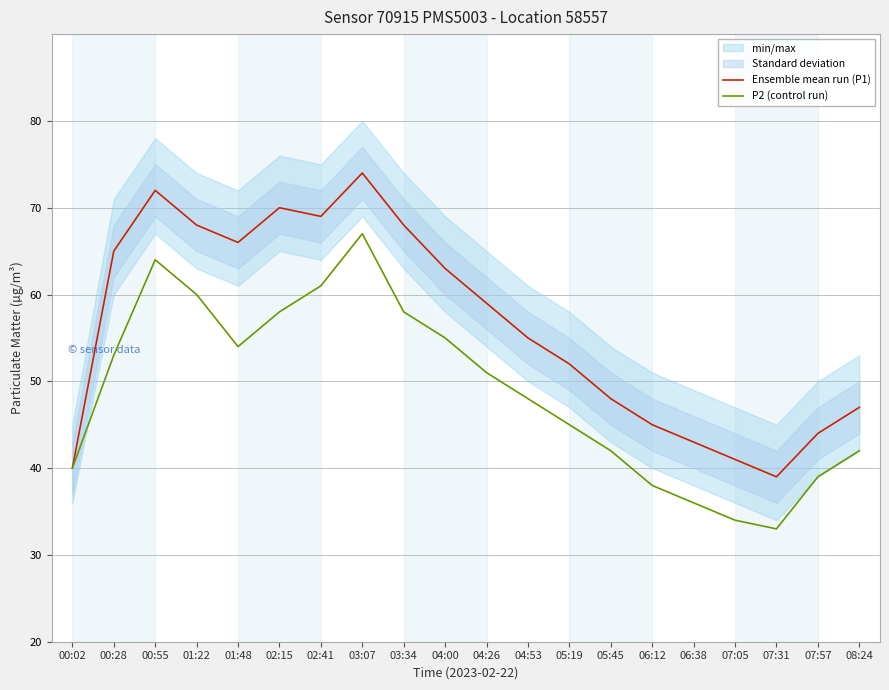

At which category does the chart reach its minimum across all series?

07:31